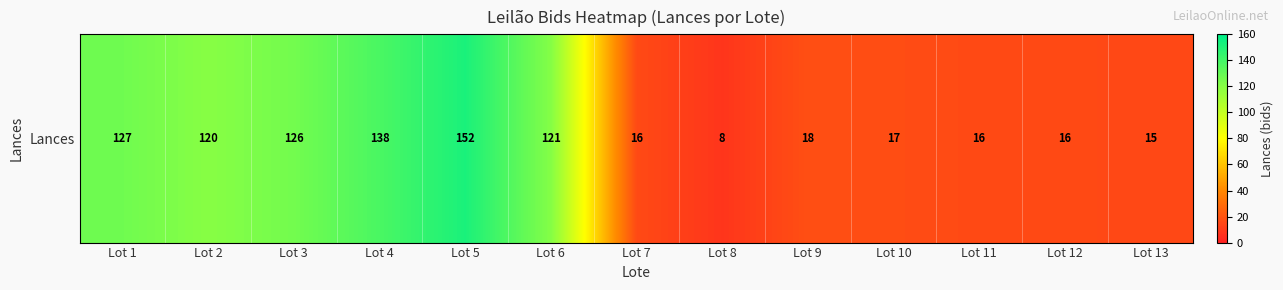

The value at Lot 5 is 249. True or false?

False